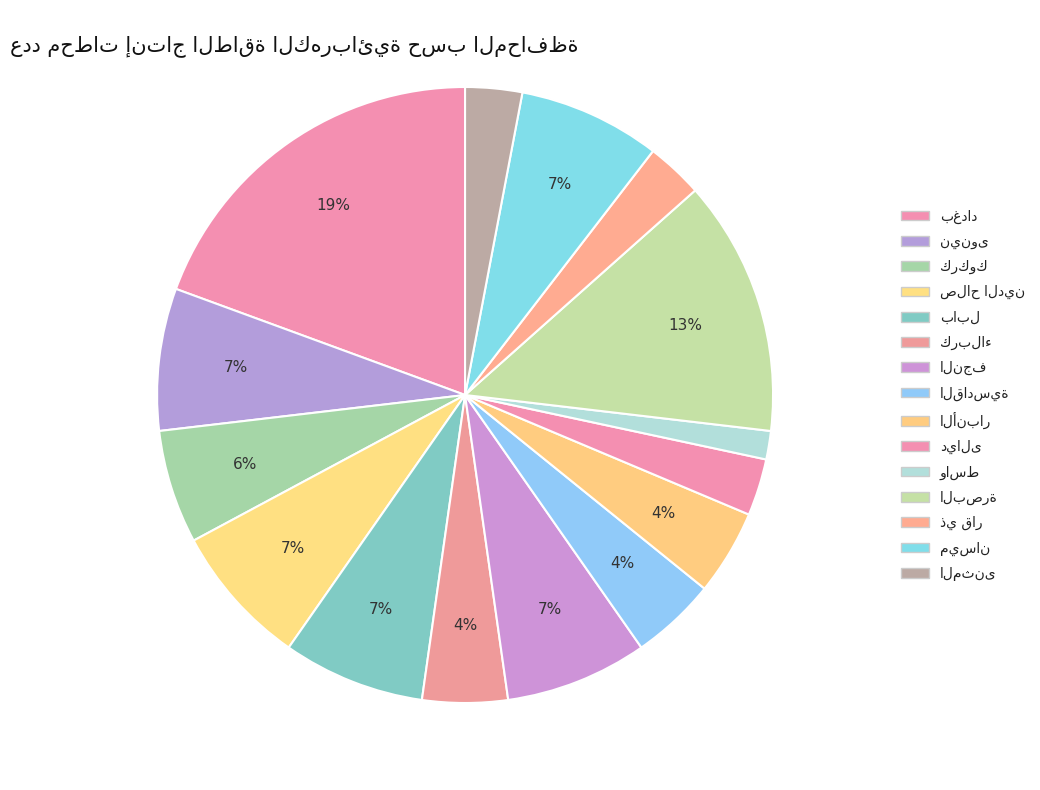

To the nearest percent, what is the difference between the largest and smallest slice percentages?

18%